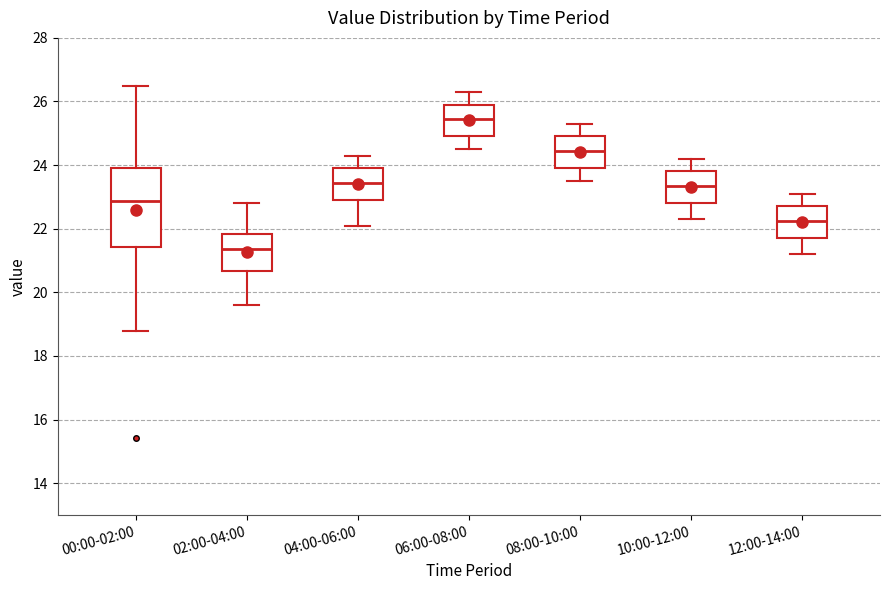

Comparing the boxes themselves (not the whiskers), which one is the tallest?

00:00-02:00